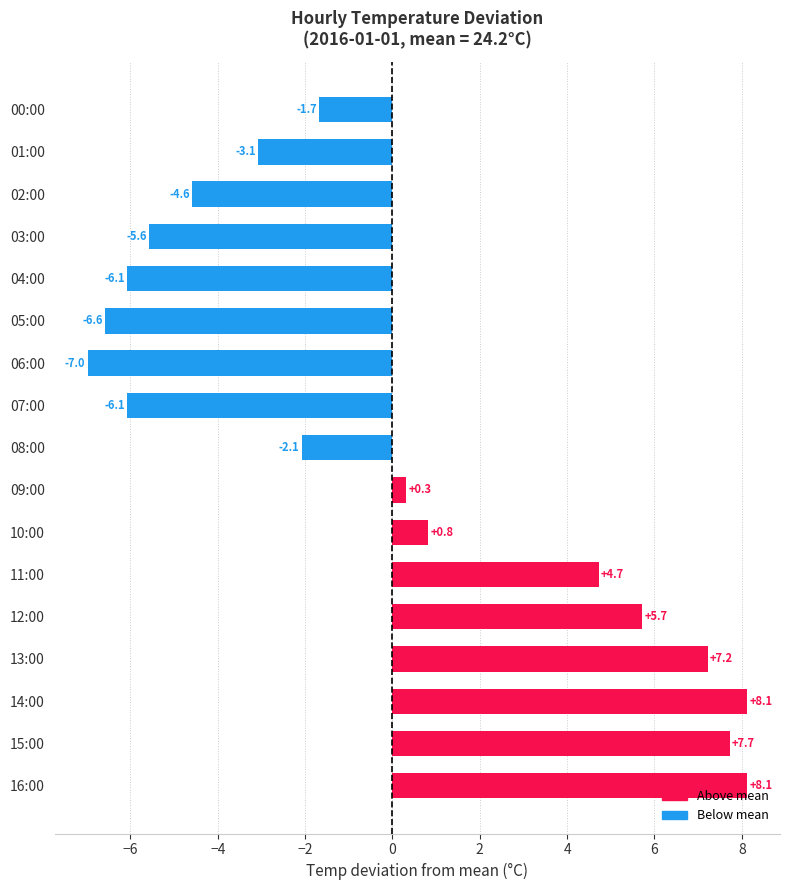

At which label is the value closest to 0?

09:00